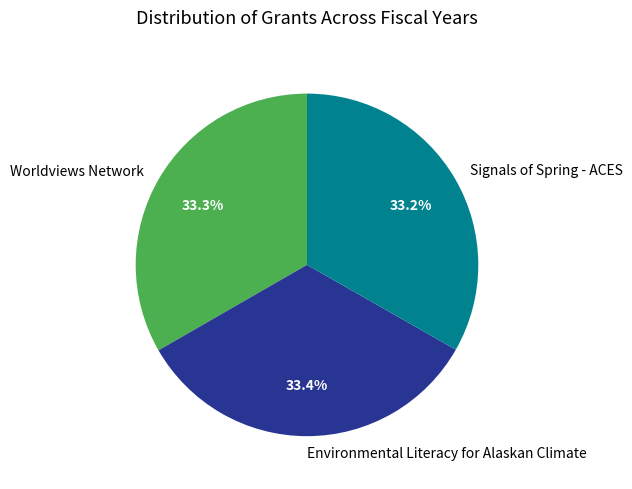

What is the ratio of the value at Worldviews Network to the value at Environmental Literacy for Alaskan Climate?

1.0